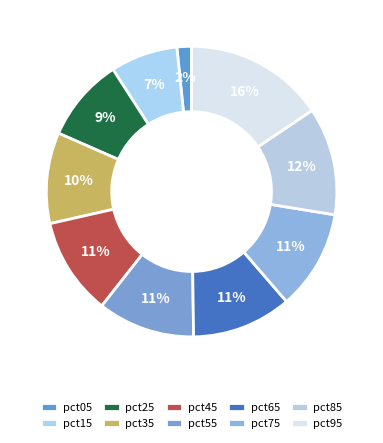

To the nearest percent, what is the difference between the largest and smallest slice percentages?

14%